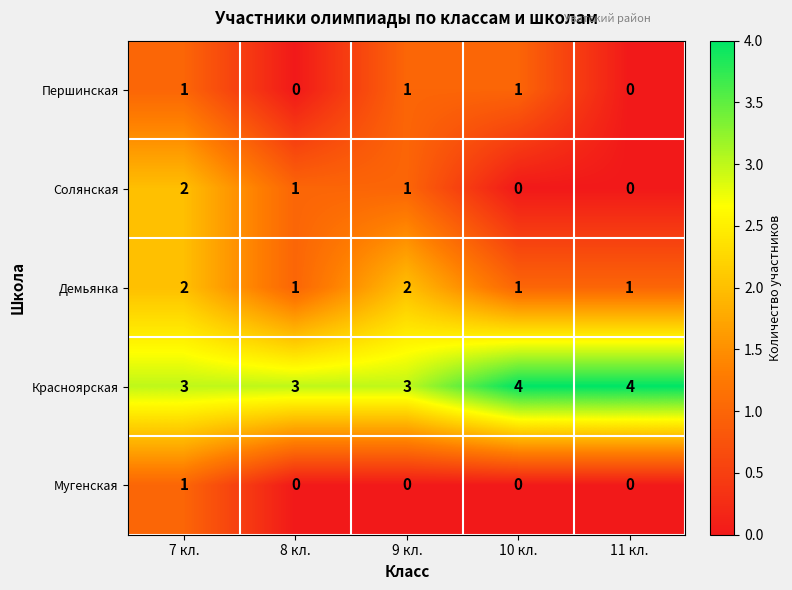

How many values in the Демьянка series exceed 1?

2